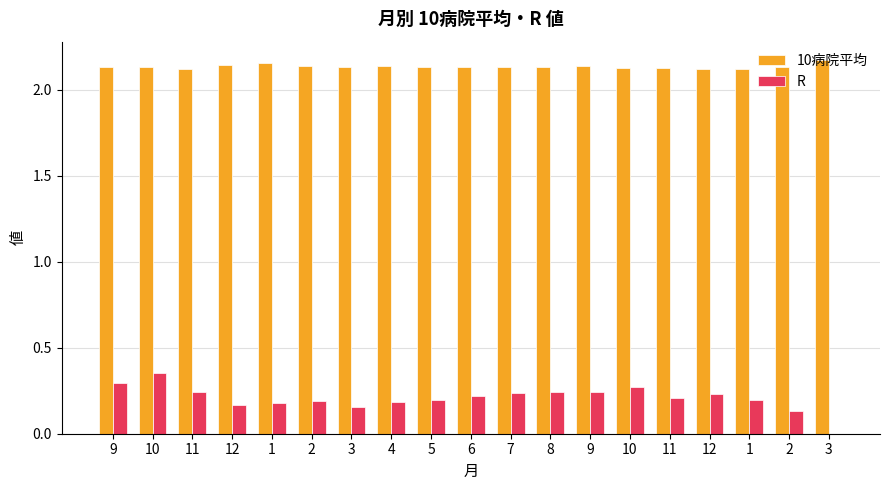

Are the bars horizontal?

No